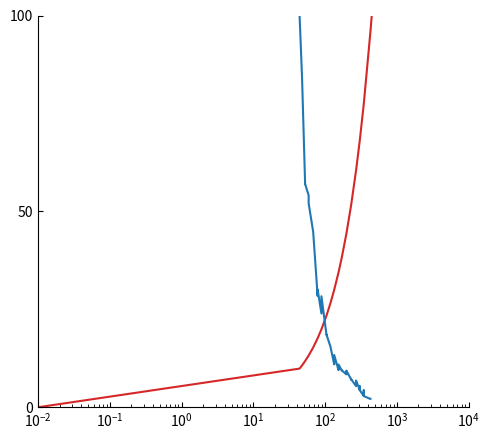

Is it true that sigma_norm equals nan at 38?

False